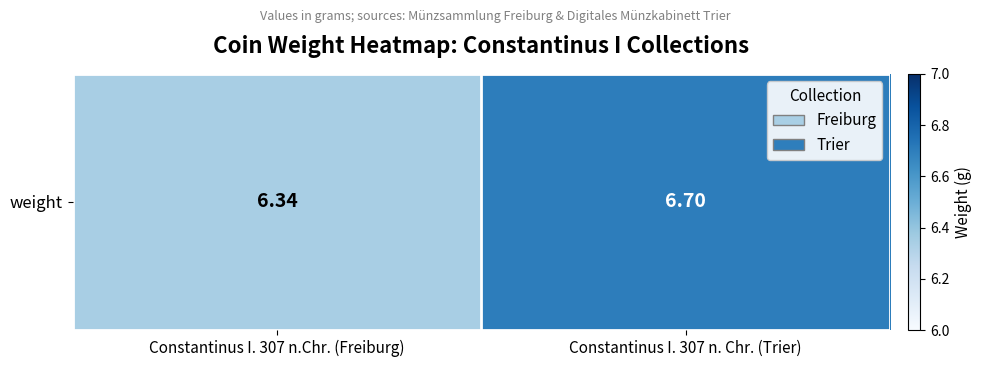

At which category does the chart reach its peak across all series?

Constantinus I. 307 n. Chr. (Trier)